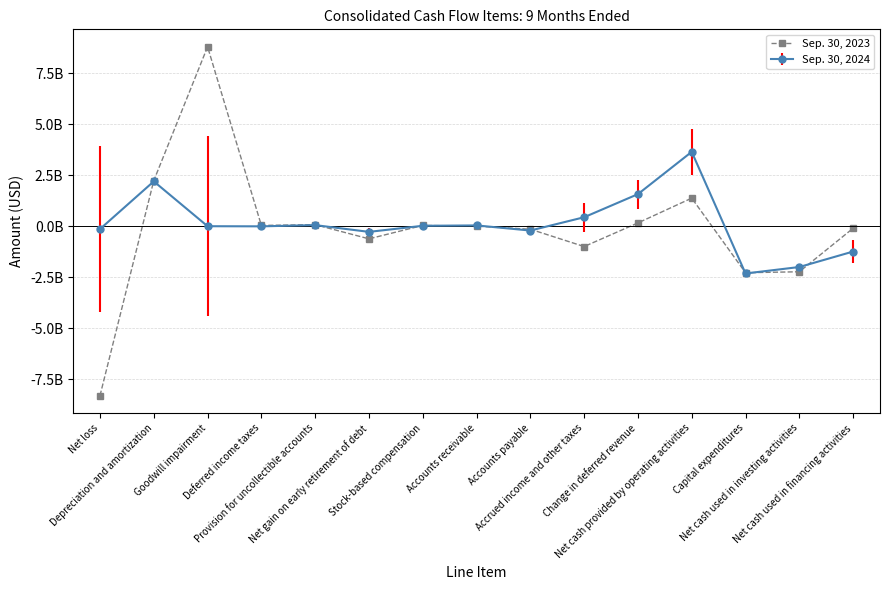

Does the chart have visible grid lines?

Yes